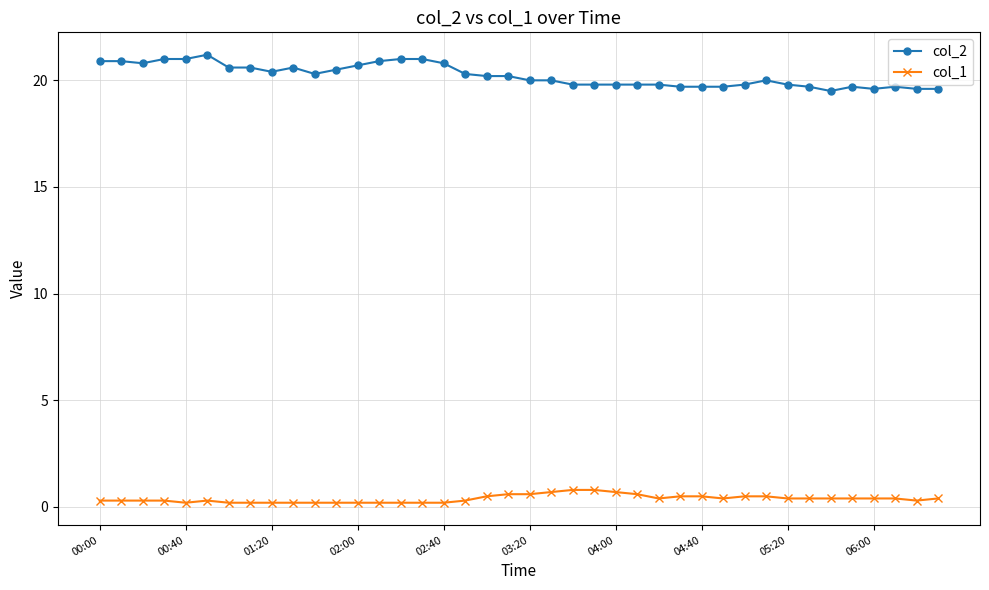

What is the maximum value for col_2?

21.2